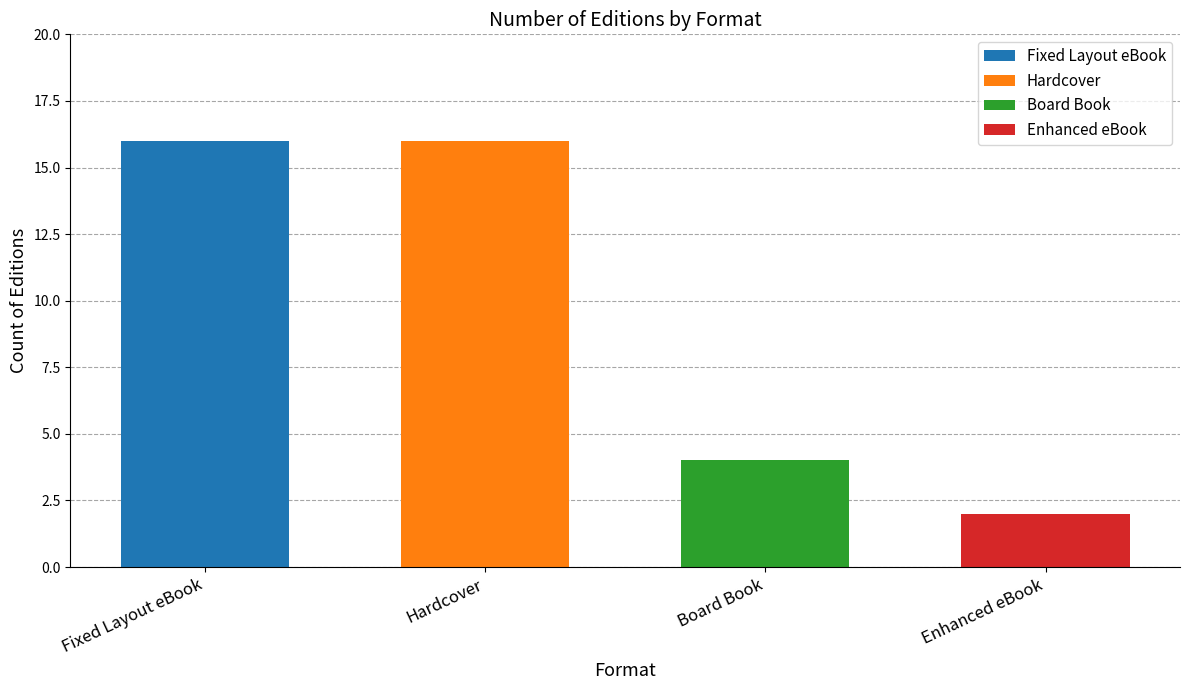

What are all the series names shown in the legend?

Fixed Layout eBook, Hardcover, Board Book, Enhanced eBook